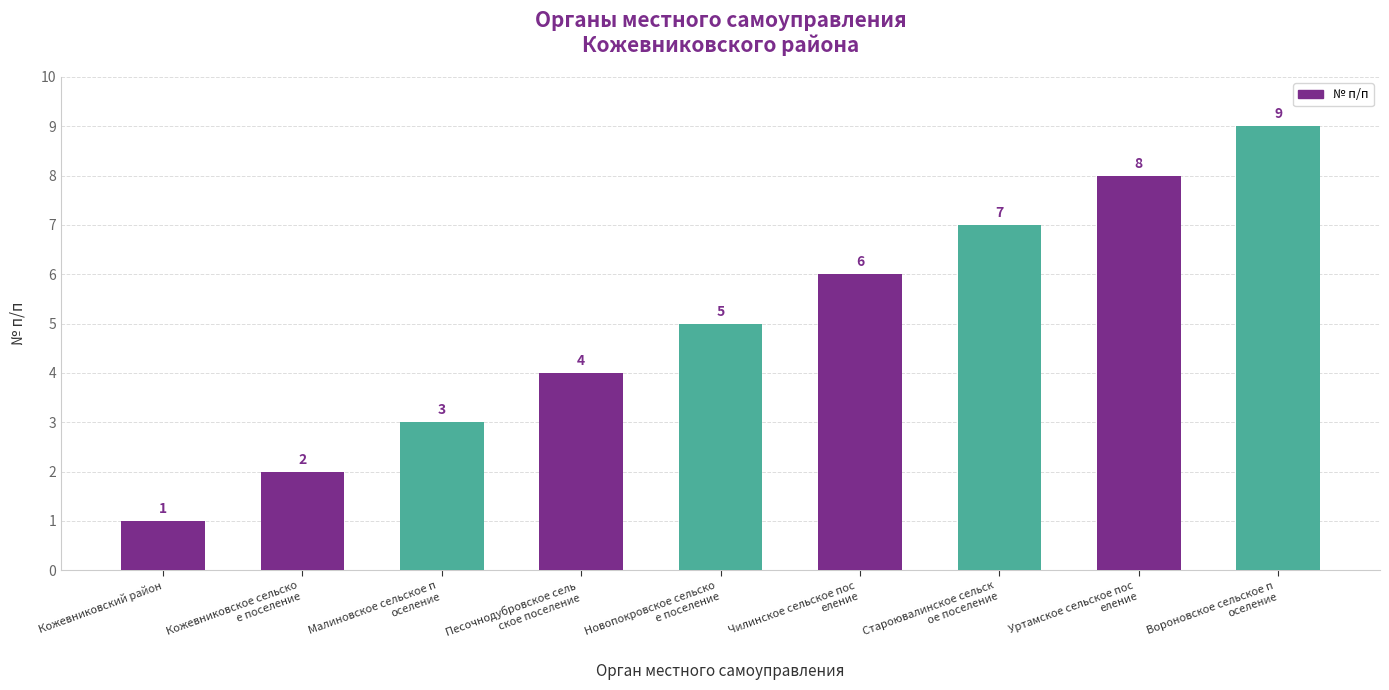

The chart shows a value of 2 at Малиновское сельское п
оселение. True or false?

False